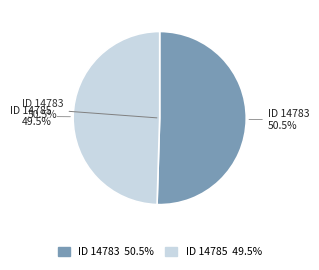

Between 14783 and 14785, which is larger?

14783